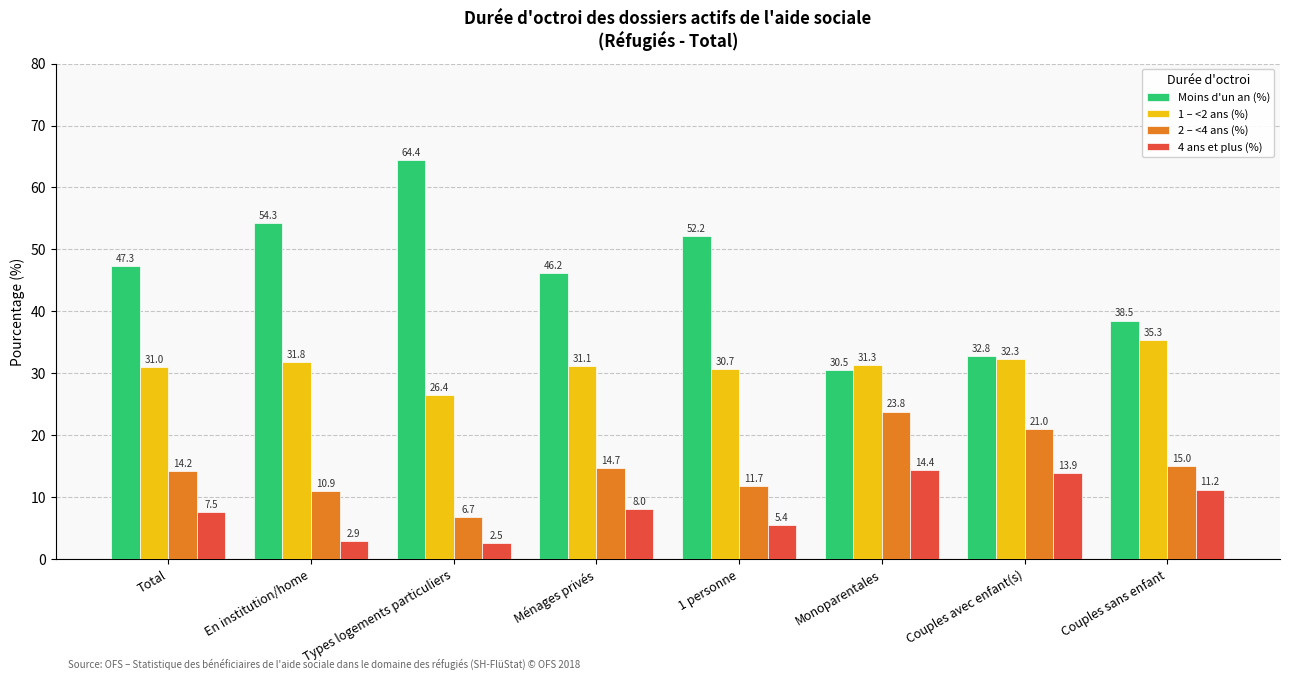

Is it true that 4 ans et plus (%) equals 23.4 at Monoparentales?

False